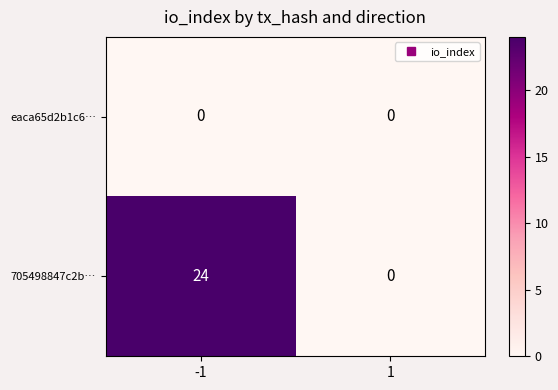

What is the maximum value shown in the chart?

24